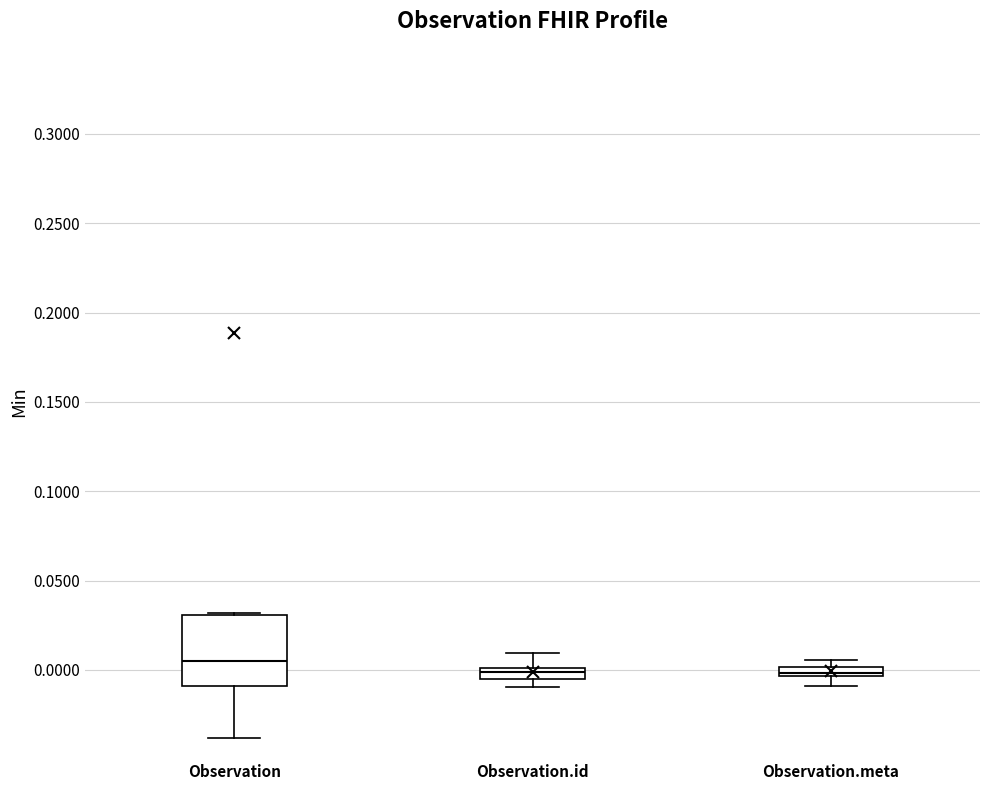

Where does the upper whisker of the box for Observation.id end on the y-axis? The values are not printed on the chart, so give them approximately, as read against the axis.

0.010